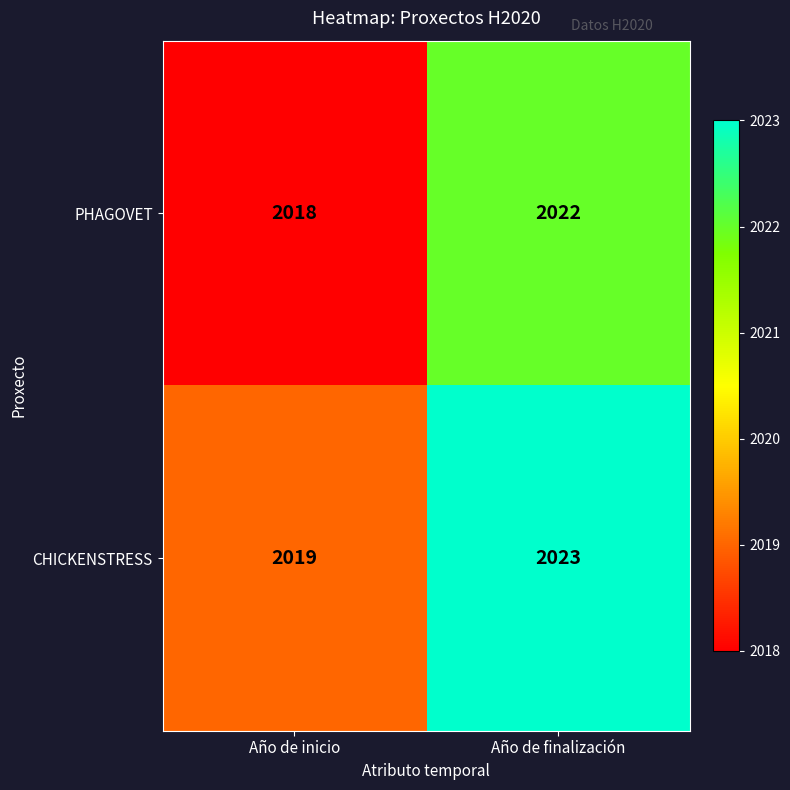

The value of CHICKENSTRESS at Año de finalización is 2023. True or false?

True